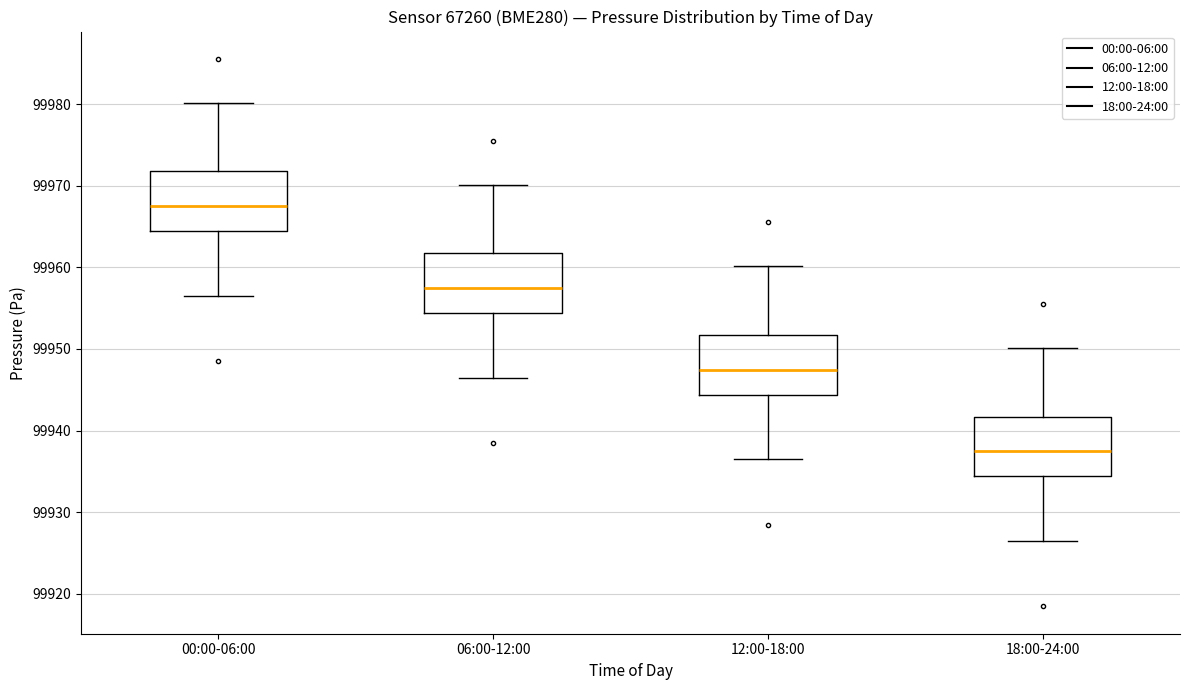

Where is the lower edge of the box for 00:00-06:00 on the y-axis? The values are not printed on the chart, so give them approximately, as read against the axis.

99964